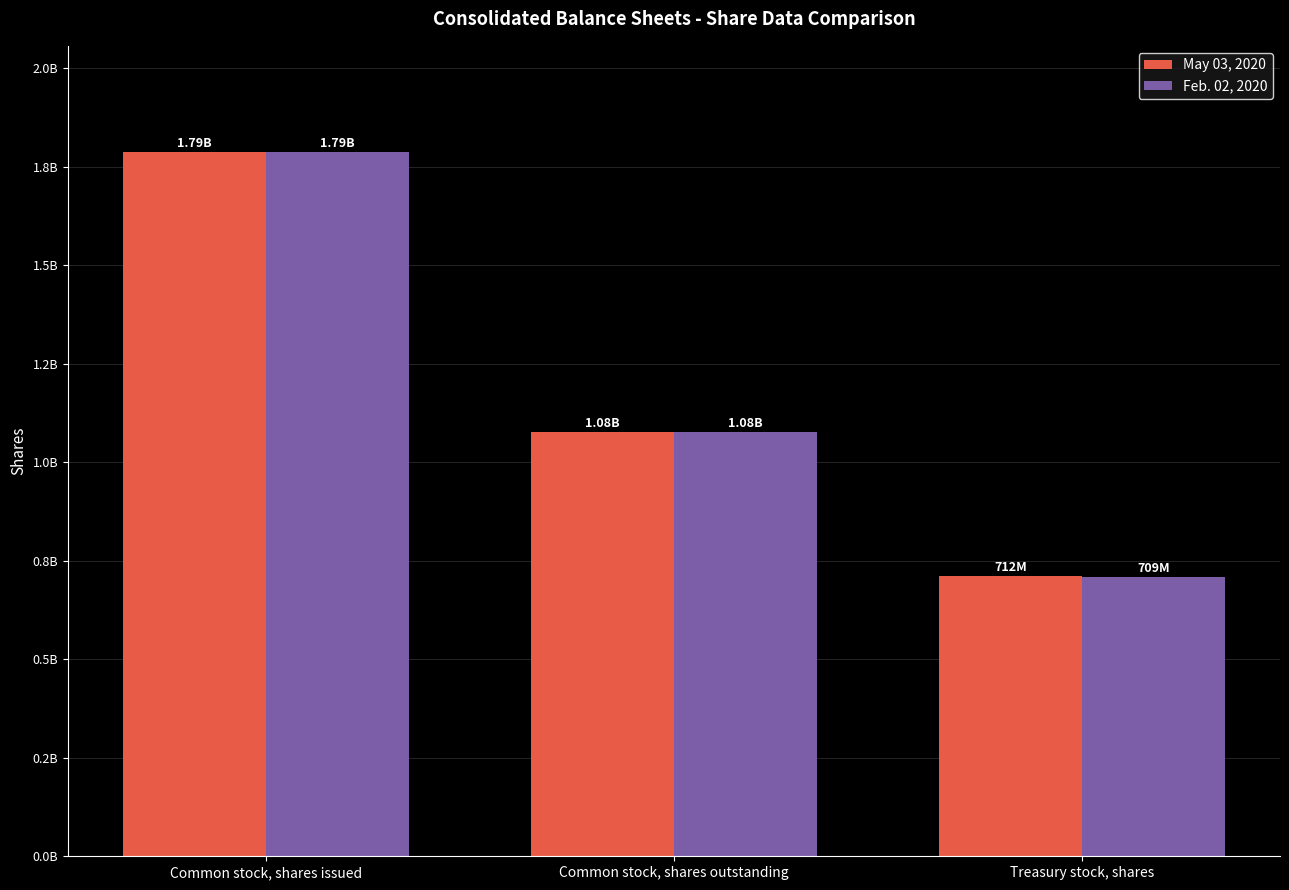

Between Common stock, shares issued and Treasury stock, shares, which series saw the biggest shift?

Feb. 02, 2020